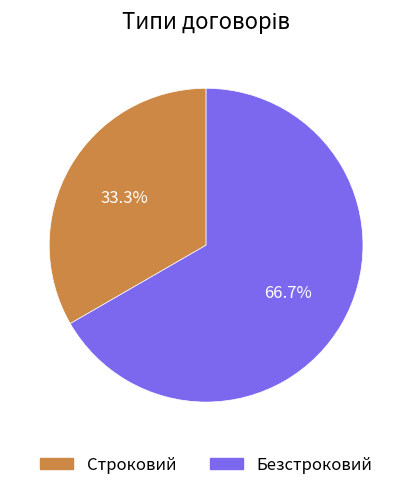

Is it true that Строковий is 19% of the pie?

False